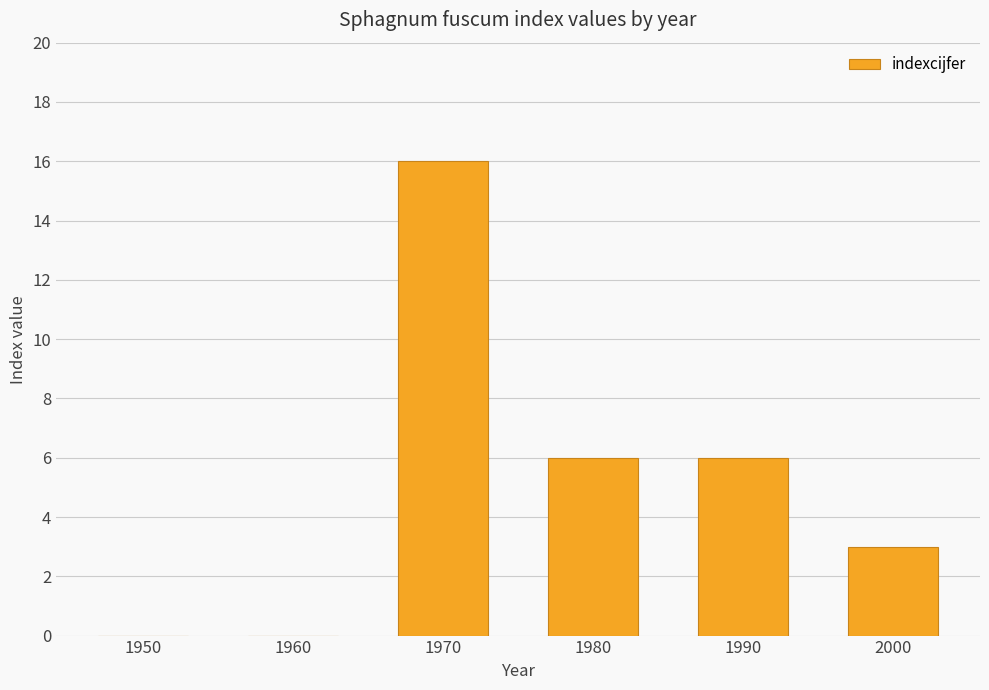

The value at 1990 is 6. True or false?

True